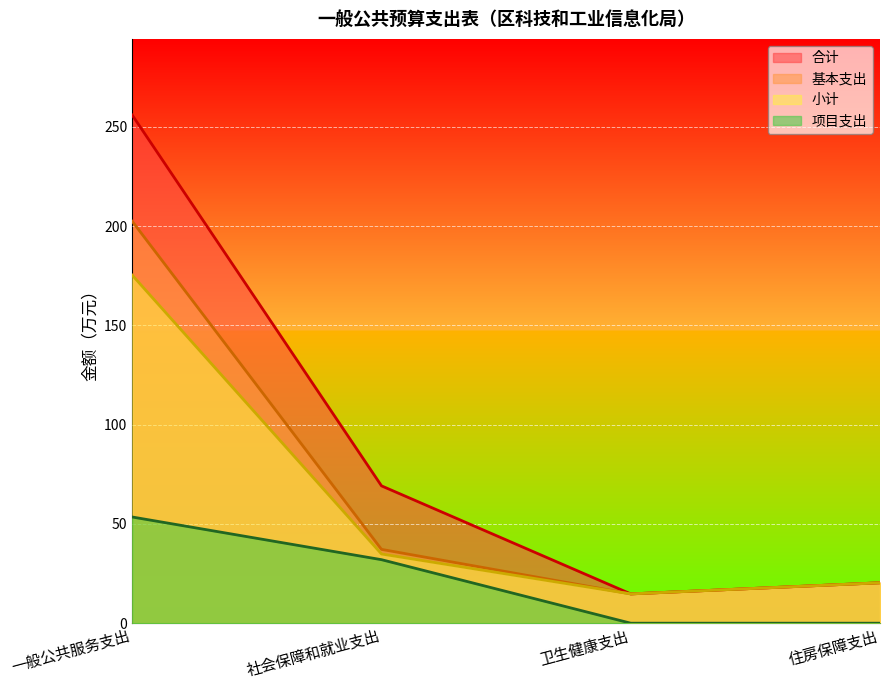

At 社会保障和就业支出, list the series in order from largest to smallest.

合计, 基本支出, 小计, 项目支出